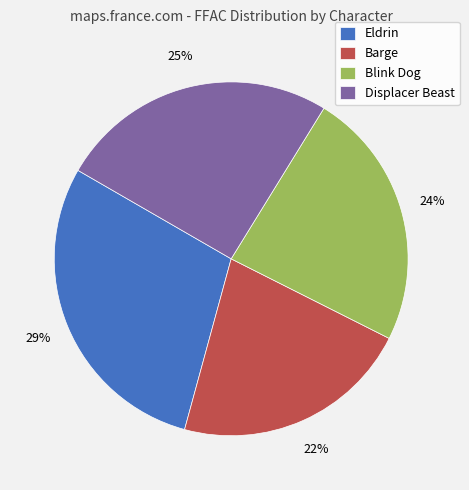

Combined, do Blink Dog and Barge account for over 50%?

No